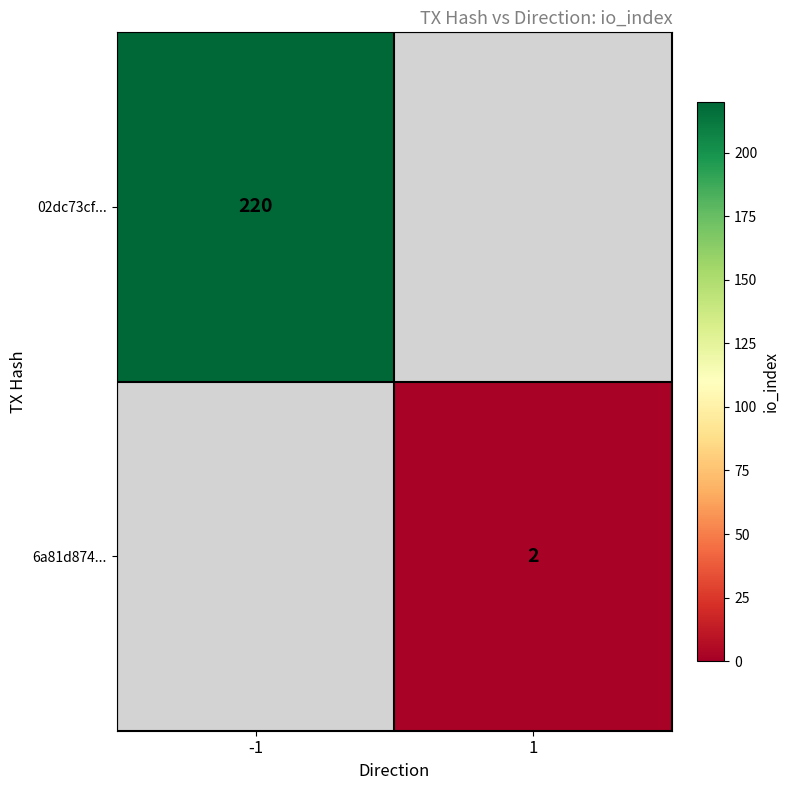

The value of 02dc73cf... at -1 is 49. True or false?

False